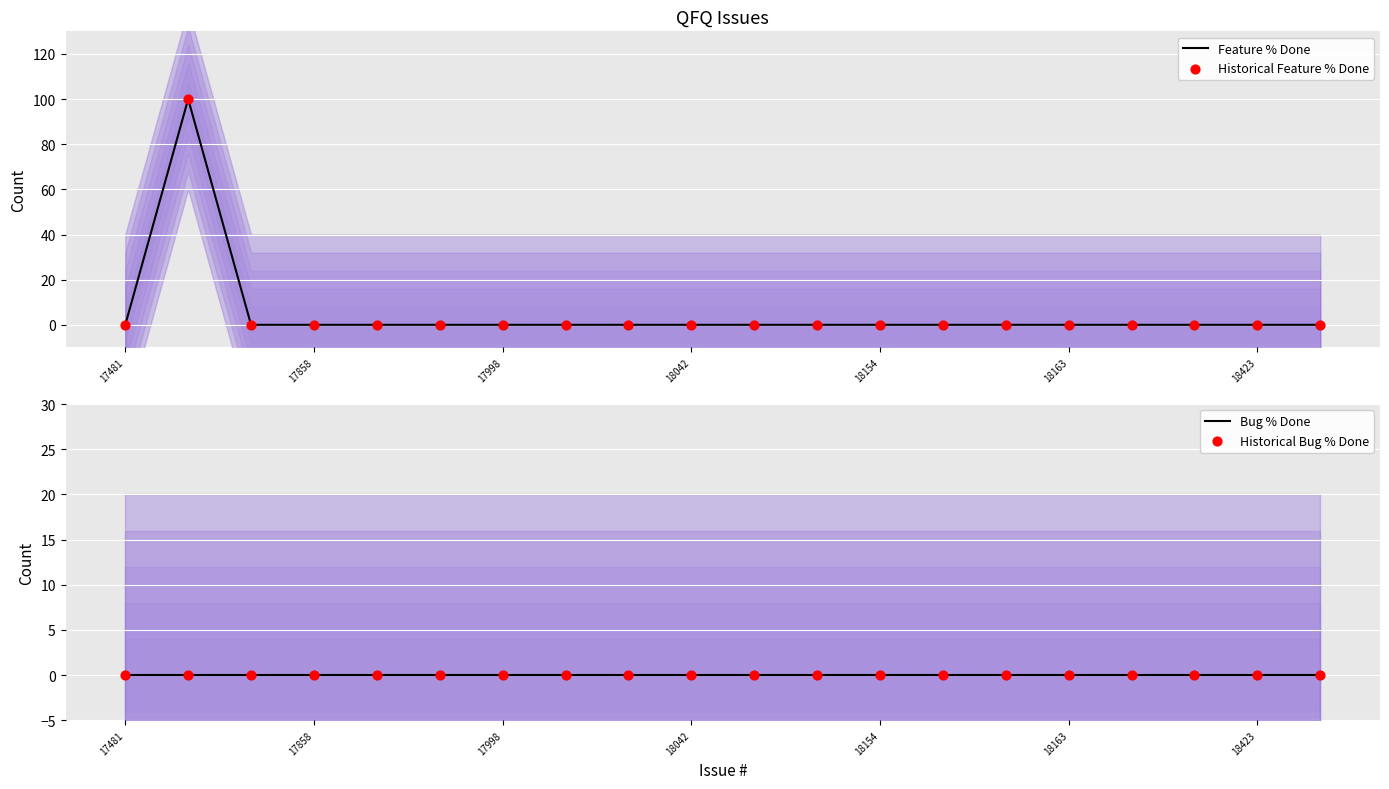

What are all the series names shown in the legend?

Feature % Done, Historical Feature % Done, Bug % Done, Historical Bug % Done